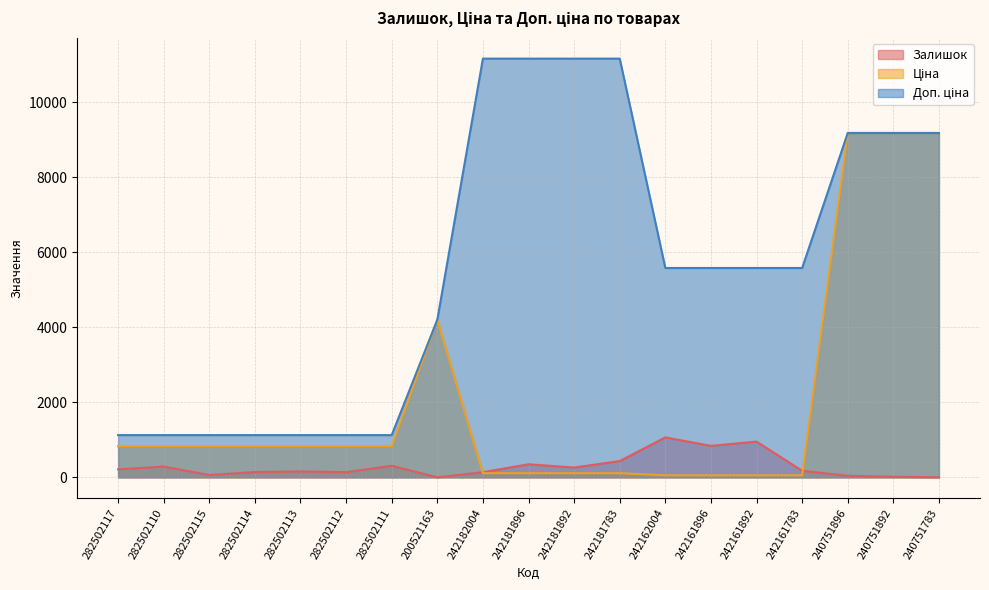

Is it true that Залишок equals 134.9 at 242181892?

False